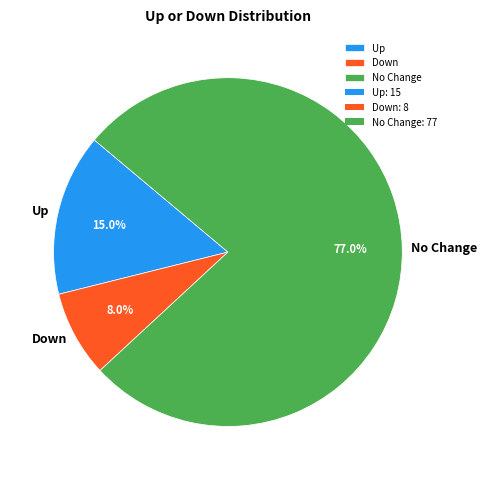

Between No Change and Down, which is larger?

No Change